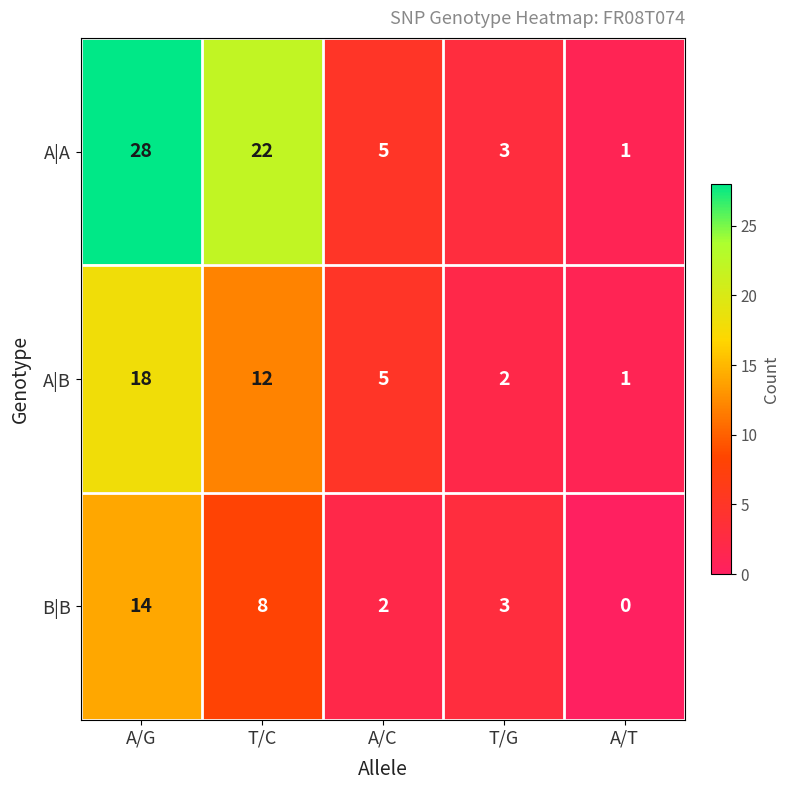

What is the difference between the maximum and second lowest values in the B|B series?

12